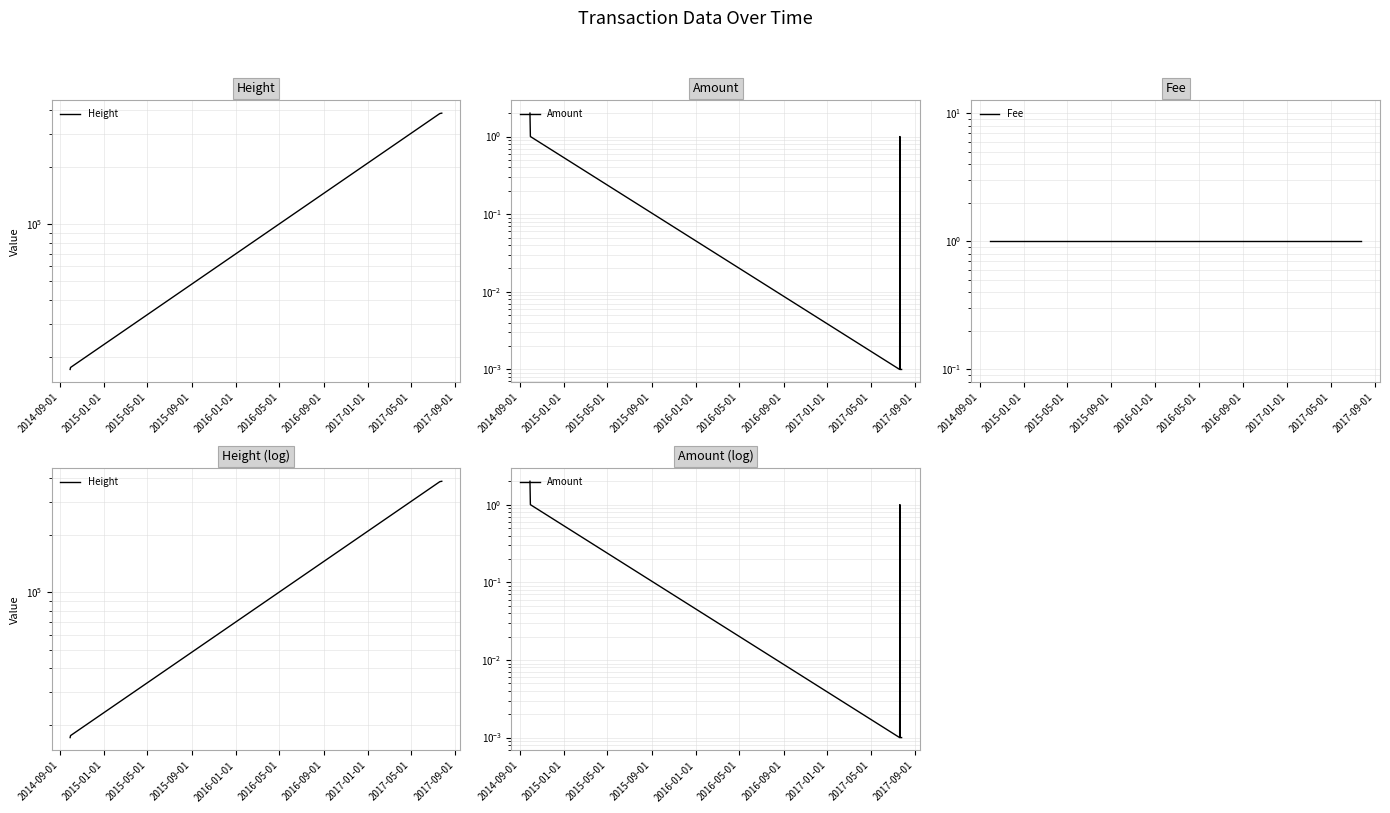

Does the chart have visible grid lines?

Yes